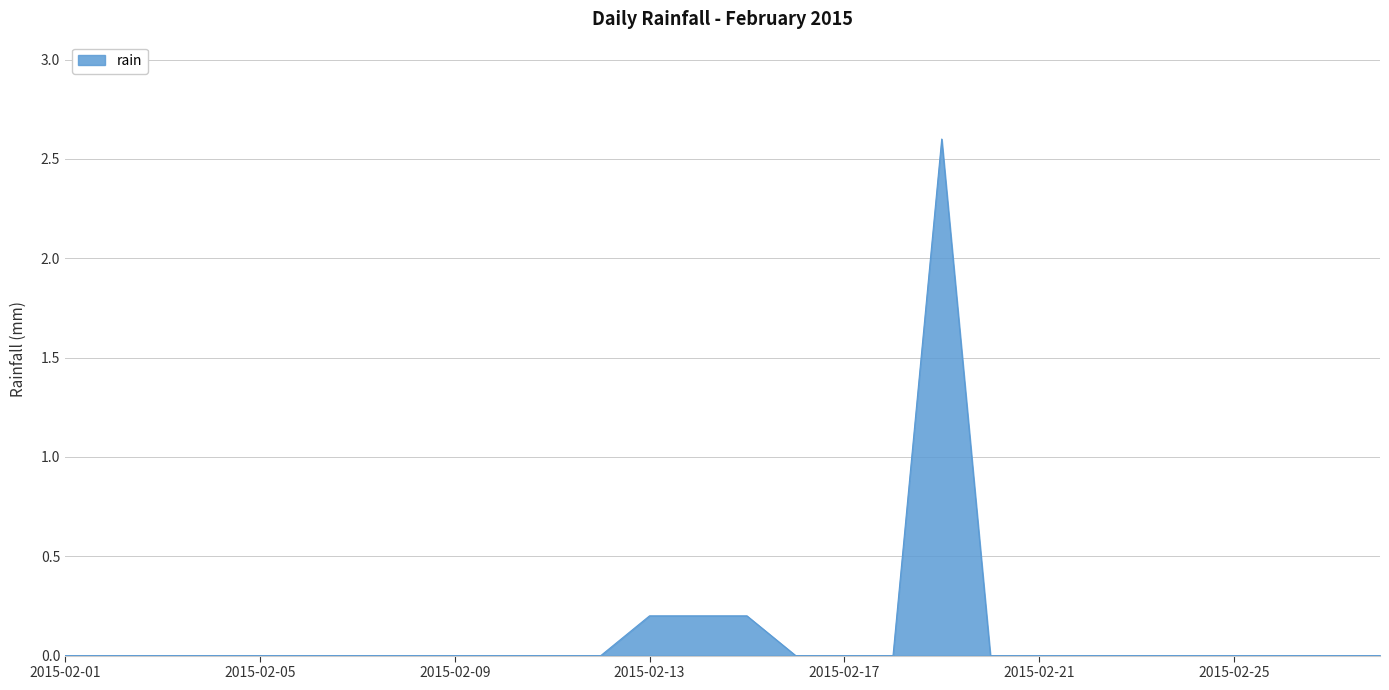

Reading left to right, transcribe all the data shown in this chart.

0.0	0.0	0.0	0.0	0.0	0.0	0.0	0.0	0.0	0.0	0.0	0.0	0.2	0.2	0.2	0.0	0.0	0.0	2.6	0.0	0.0	0.0	0.0	0.0	0.0	0.0	0.0	0.0